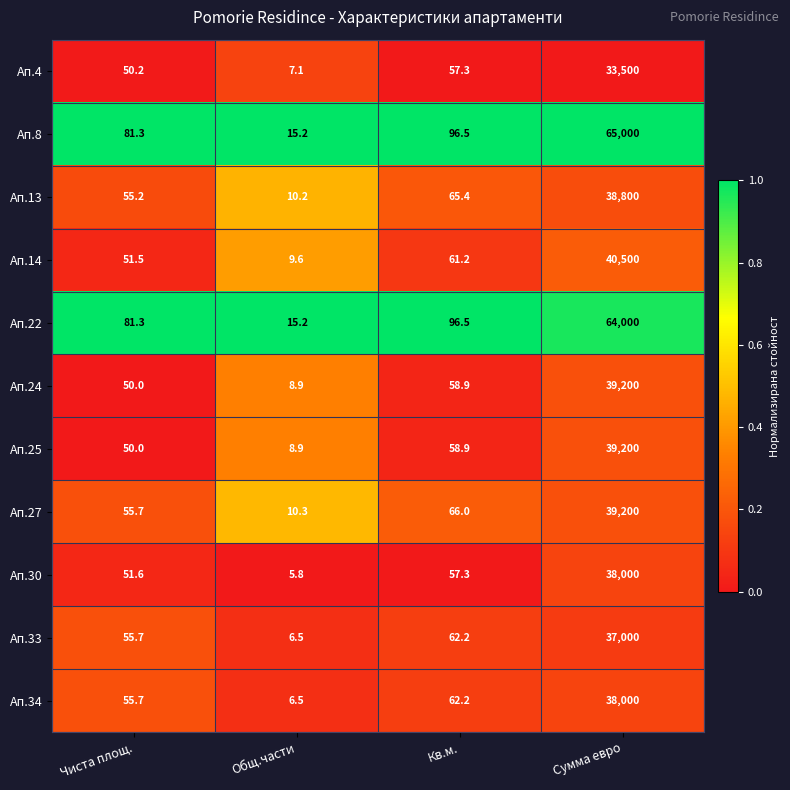

What is the total value across all series at Чиста площ.?

638.2